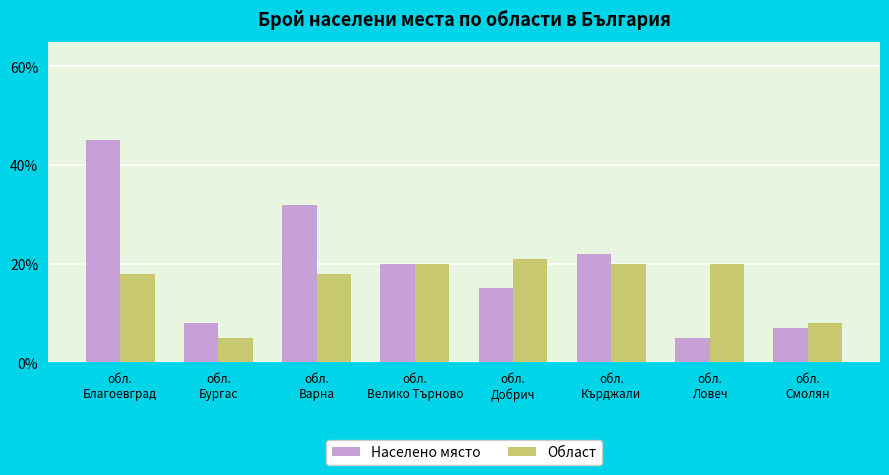

What is the minimum value for Населено място?

5